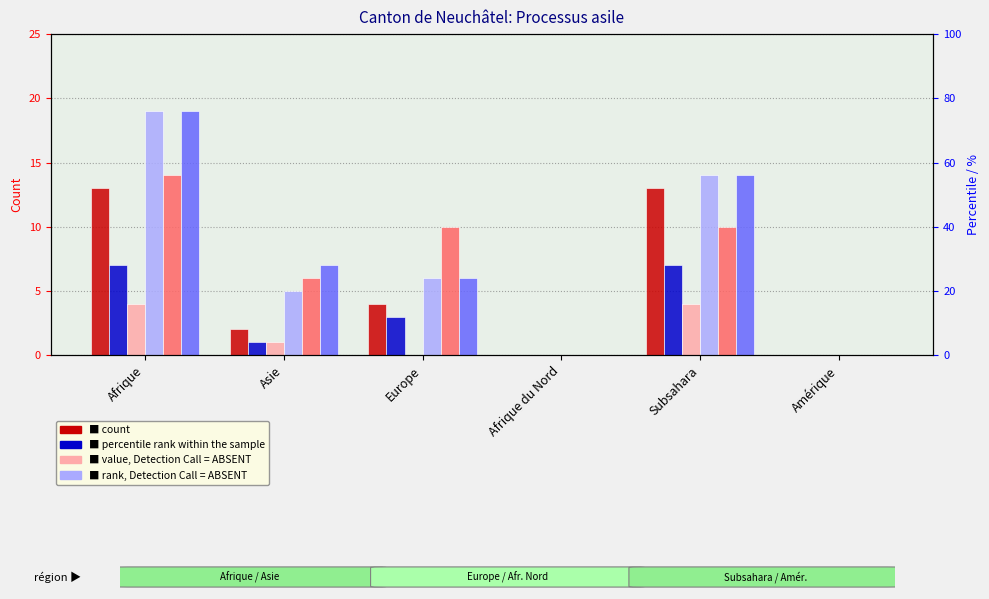

What is the difference between the maximum and second lowest values in the Octrois asile (col_6) series?

4